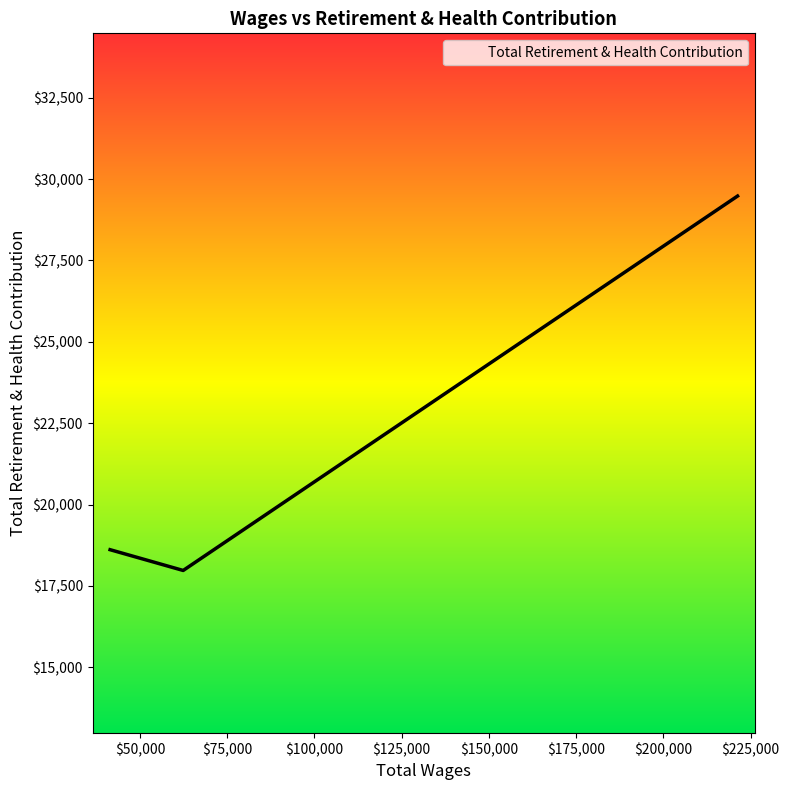

What is the greatest value displayed?

29479